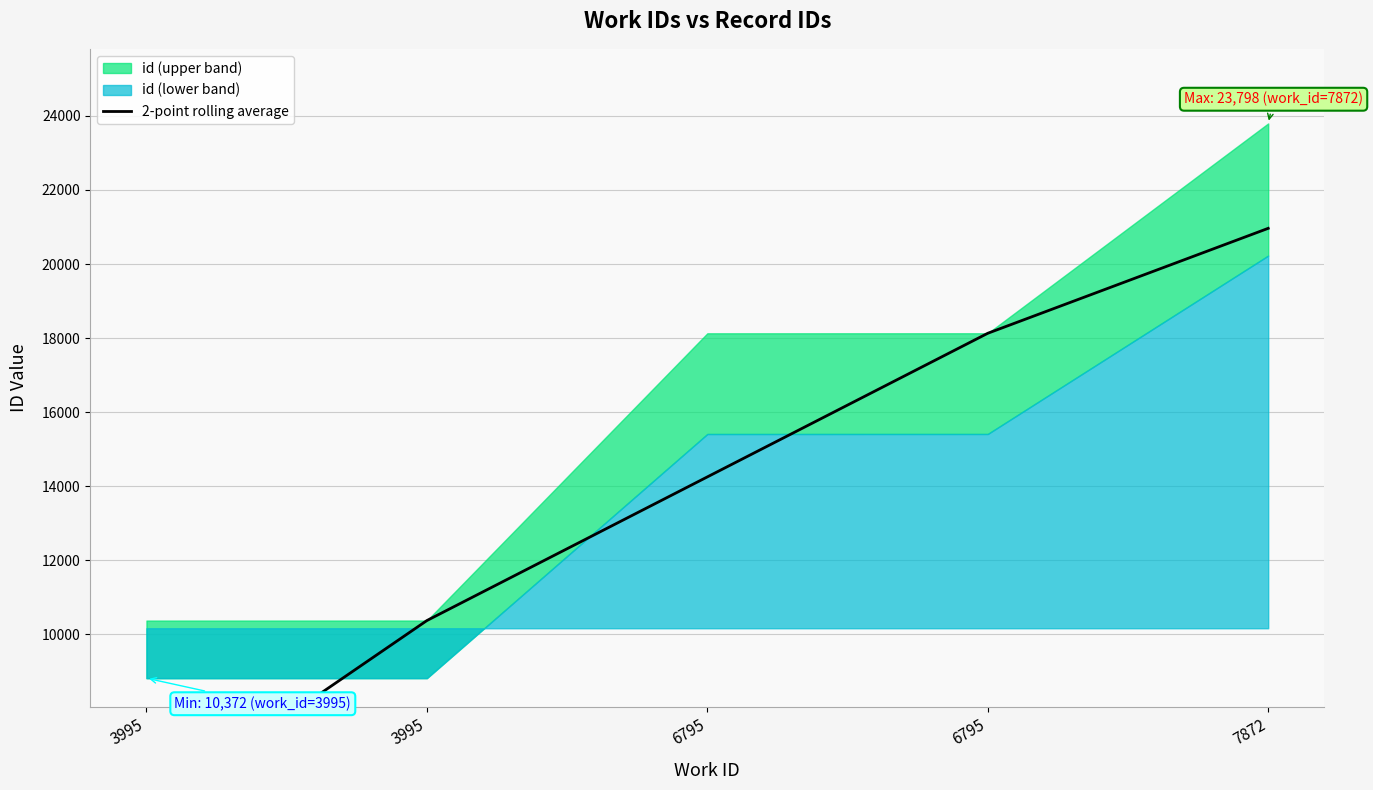

Rank the categories by value from highest to lowest.

7872, 6795, 6795, 3995, 3995